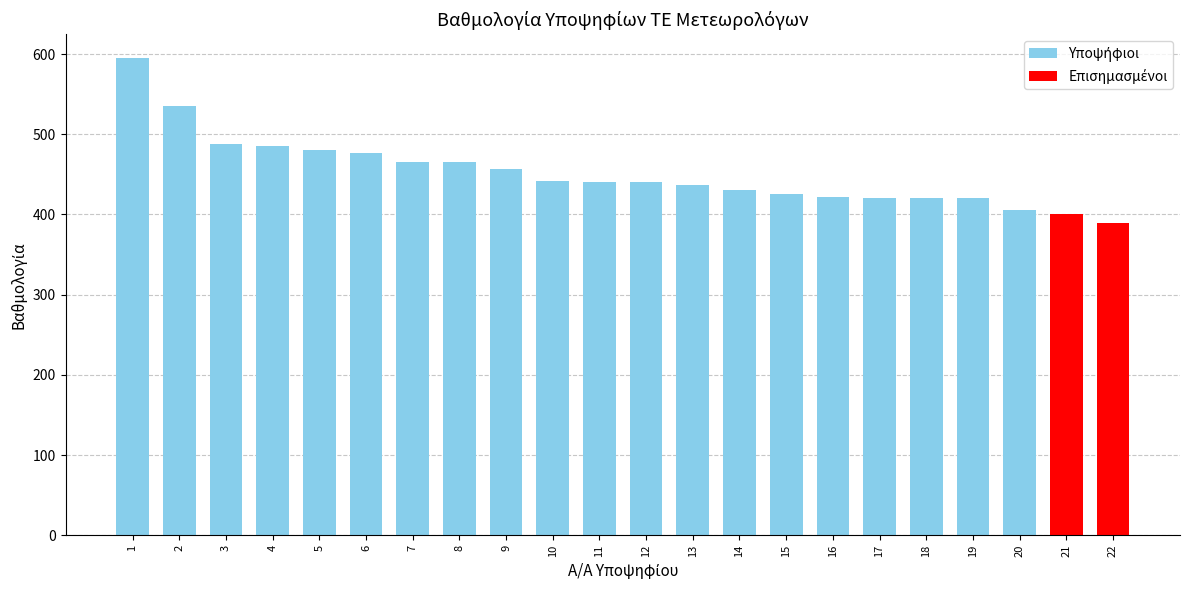

At which category does the chart reach its minimum across all series?

22